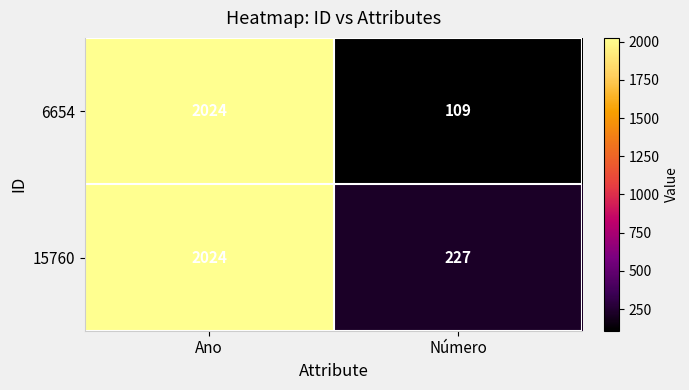

Which series changed the most between Ano and Número?

6654